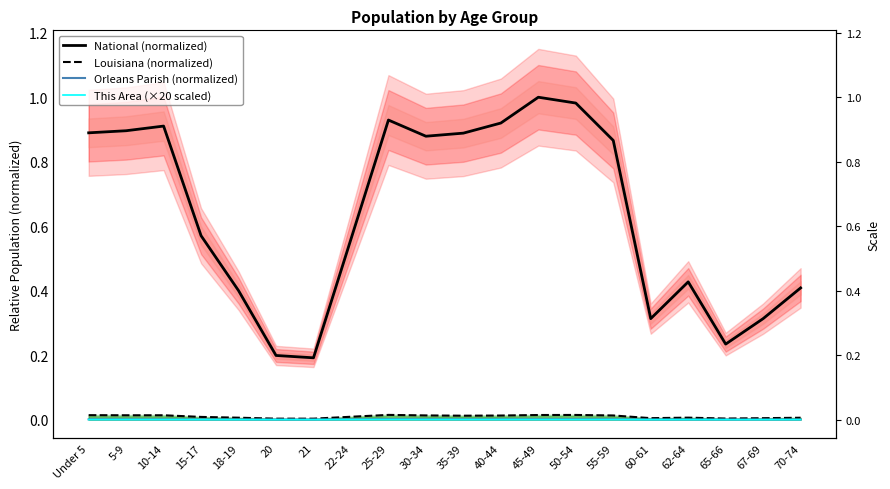

Where is the first local maximum for This Area (×20 scaled)?

5-9